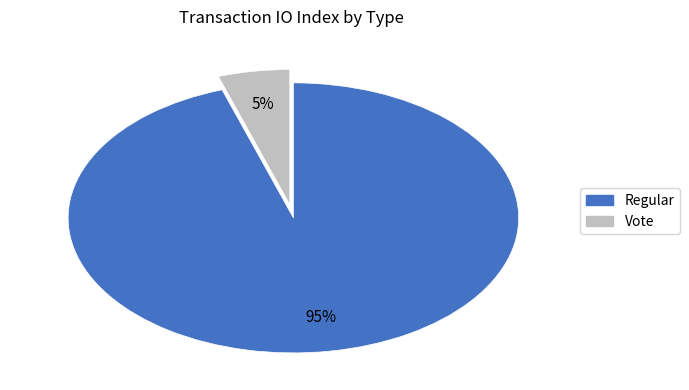

What percentage is the Regular slice, to the nearest percent?

95%